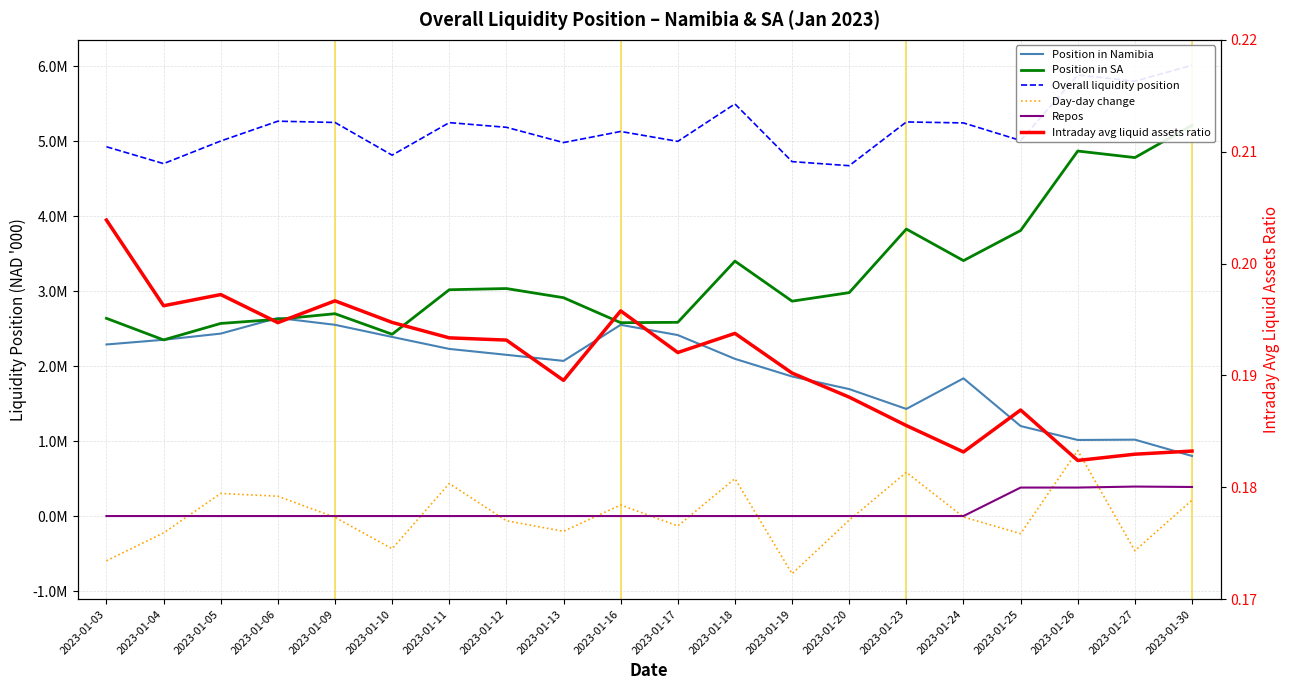

The Repos series shows 703022.5 at 2023-01-27. True or false?

False